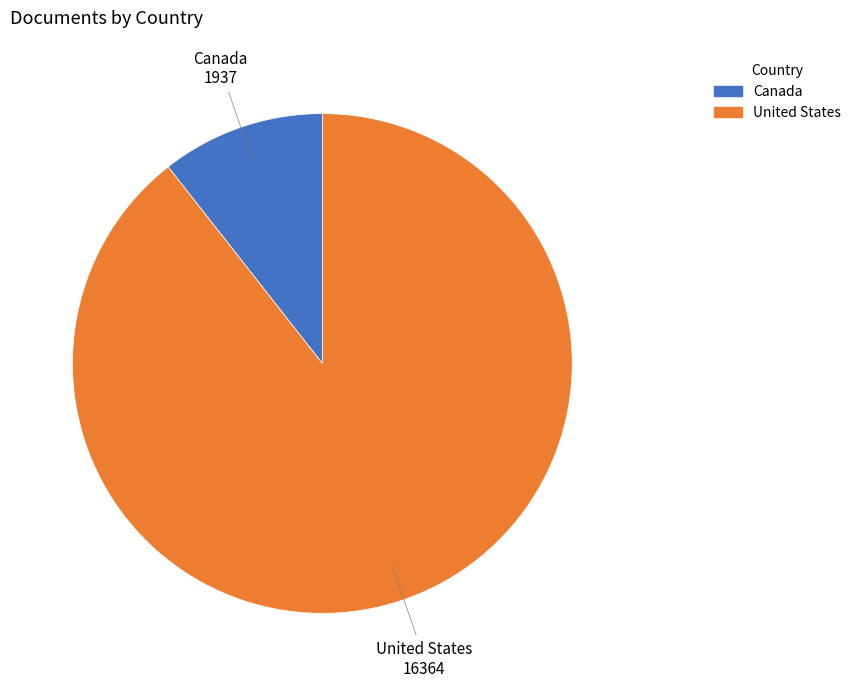

Which slice represents more than half of the pie?

United States